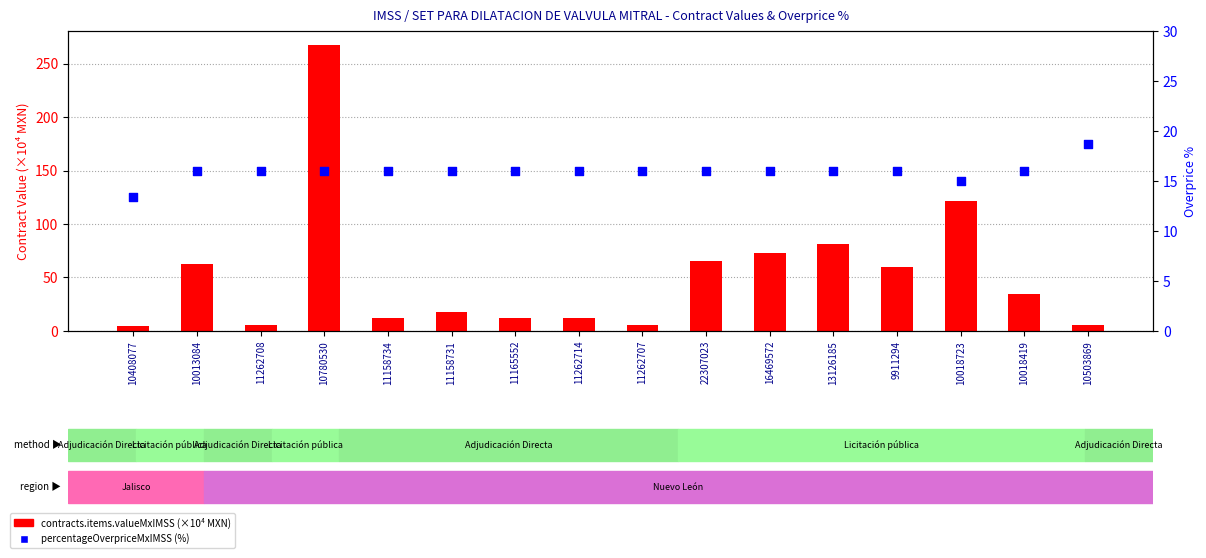

Which series has the largest total across all categories?

contracts.items.valueMxIMSS